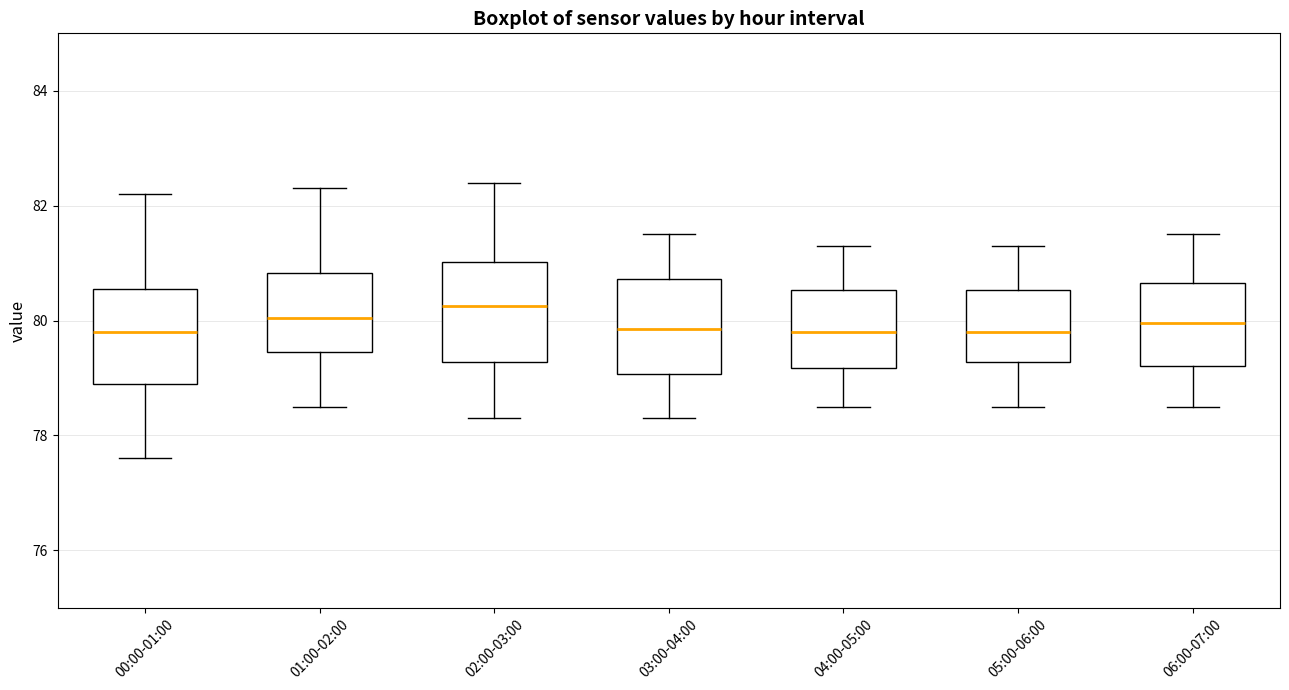

Where is the upper edge of the box for 00:00-01:00 on the y-axis? The values are not printed on the chart, so give them approximately, as read against the axis.

80.6